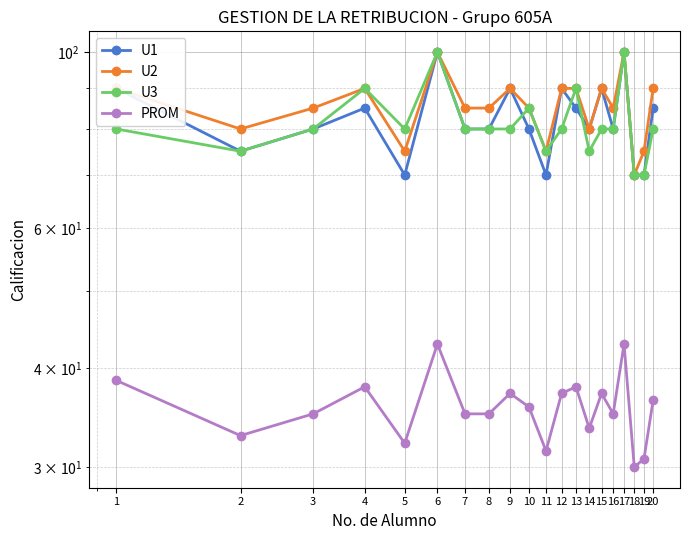

At which label does U1 reach its minimum?

5